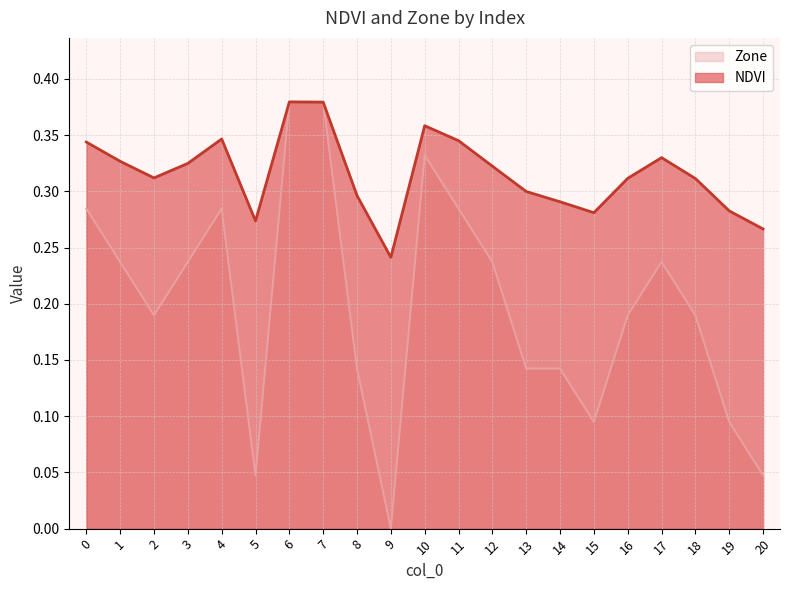

The NDVI series shows 0.2 at 11. True or false?

False